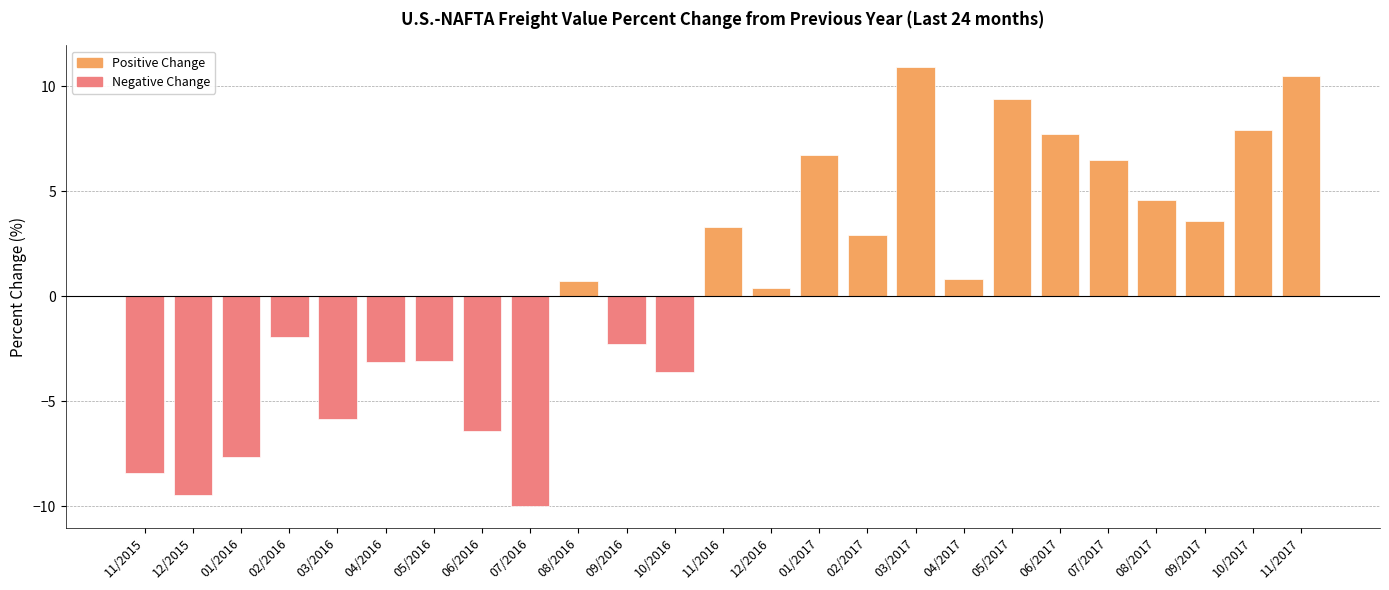

Count the number of values greater than 0.

14